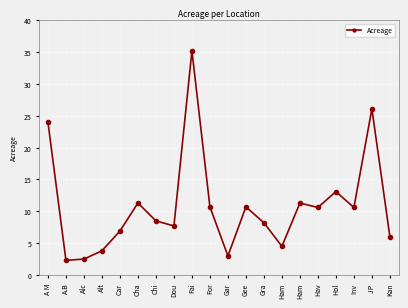

How many data points are above 10?

10